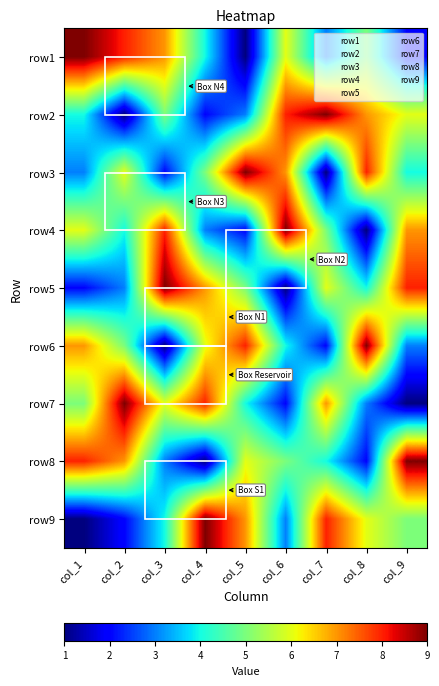

Reading right to left, transcribe all the data shown in this chart.

row1: col_9=2	col_8=5	col_7=3	col_6=6	col_5=1	col_4=4	col_3=7	col_2=8	col_1=9
row2: col_9=6	col_8=7	col_7=9	col_6=8	col_5=3	col_4=2	col_3=5	col_2=1	col_1=4
row3: col_9=4	col_8=8	col_7=1	col_6=7	col_5=9	col_4=5	col_3=2	col_2=6	col_1=3
row4: col_9=7	col_8=1	col_7=5	col_6=9	col_5=2	col_4=3	col_3=8	col_2=4	col_1=6
row5: col_9=8	col_8=4	col_7=6	col_6=1	col_5=5	col_4=7	col_3=9	col_2=3	col_1=2
row6: col_9=3	col_8=9	col_7=2	col_6=4	col_5=8	col_4=6	col_3=1	col_2=5	col_1=7
row7: col_9=1	col_8=3	col_7=7	col_6=2	col_5=4	col_4=8	col_3=6	col_2=9	col_1=5
row8: col_9=9	col_8=2	col_7=4	col_6=5	col_5=6	col_4=1	col_3=3	col_2=7	col_1=8
row9: col_9=5	col_8=6	col_7=8	col_6=3	col_5=7	col_4=9	col_3=4	col_2=2	col_1=1